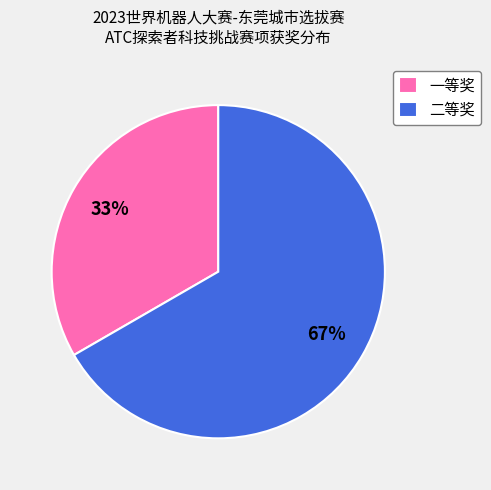

Is the sum of 二等奖 and 一等奖 greater than half?

Yes